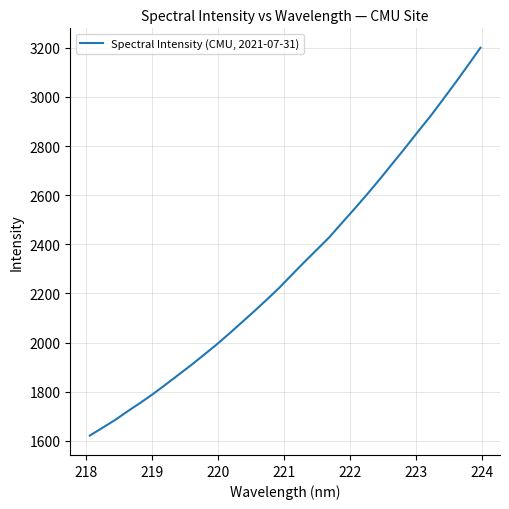

How many distinct data groups are displayed?

1